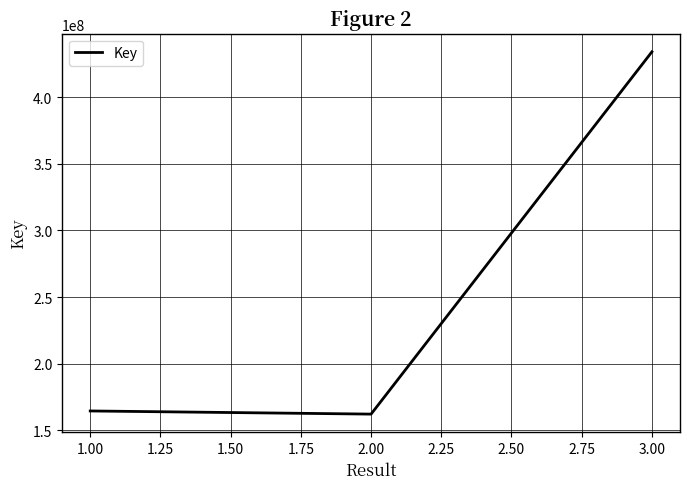

At which label is the value closest to 298113454?

1.00